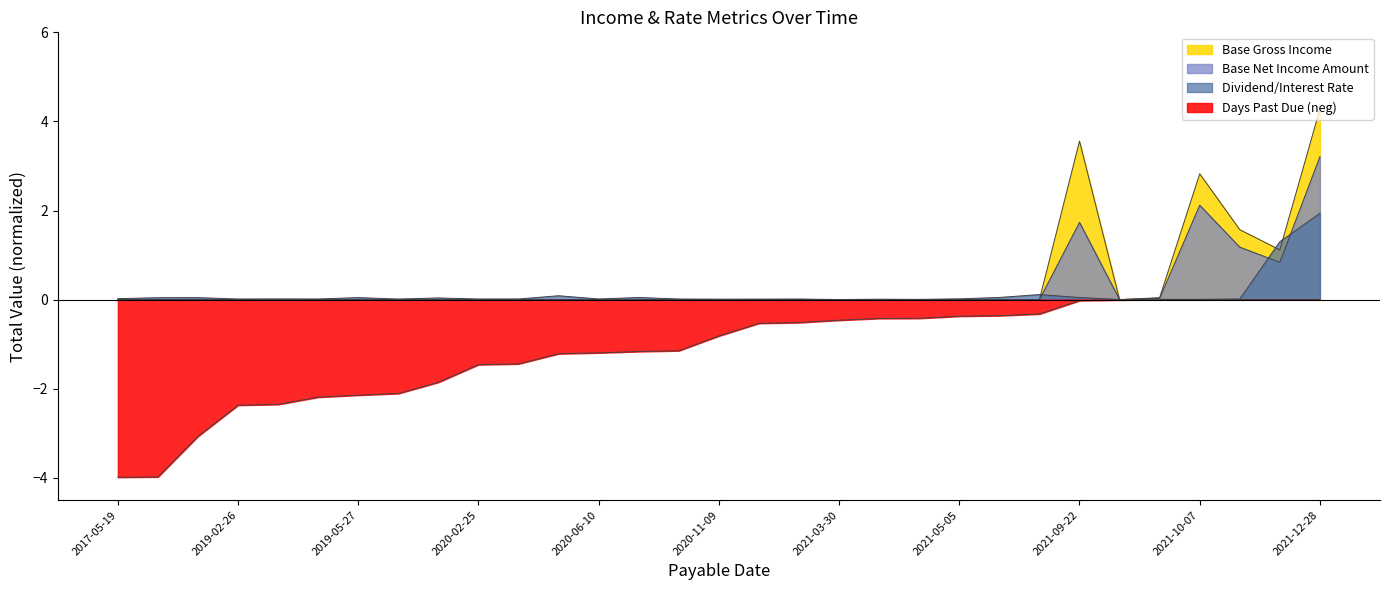

Reading left to right, list all the values displayed in this chart.

Base Gross Income: 2017-05-19=0.0	2017-05-22=0.0	2018-05-22=0.0	2019-02-26=0.0	2019-03-05=0.0	2019-05-09=0.0	2019-05-27=0.0	2019-06-11=0.0	2019-09-20=0.0	2020-02-25=0.0	2020-03-03=0.0	2020-06-02=0.0	2020-06-10=0.0	2020-06-22=0.0	2020-06-29=0.0	2020-11-09=0.0	2021-03-02=0.0	2021-03-09=0.0	2021-03-30=0.0	2021-04-15=0.0	2021-04-16=0.0	2021-05-05=0.0	2021-05-10=0.0	2021-05-25=0.0	2021-09-22=3.6	2021-09-28=0.0	2021-10-01=0.0	2021-10-07=2.8	2021-10-27=1.6	2021-11-28=1.1	2021-12-28=4.3
Base Net Income Amount: 2017-05-19=0.0	2017-05-22=0.0	2018-05-22=0.0	2019-02-26=0.0	2019-03-05=0.0	2019-05-09=0.0	2019-05-27=0.0	2019-06-11=0.0	2019-09-20=0.0	2020-02-25=0.0	2020-03-03=0.0	2020-06-02=0.0	2020-06-10=0.0	2020-06-22=0.0	2020-06-29=0.0	2020-11-09=0.0	2021-03-02=0.0	2021-03-09=0.0	2021-03-30=0.0	2021-04-15=0.0	2021-04-16=0.0	2021-05-05=0.0	2021-05-10=0.0	2021-05-25=0.0	2021-09-22=1.7	2021-09-28=0.0	2021-10-01=0.0	2021-10-07=2.1	2021-10-27=1.2	2021-11-28=0.8	2021-12-28=3.2
Dividend/Interest Rate: 2017-05-19=0.0	2017-05-22=0.0	2018-05-22=0.0	2019-02-26=0.0	2019-03-05=0.0	2019-05-09=0.0	2019-05-27=0.0	2019-06-11=0.0	2019-09-20=0.0	2020-02-25=0.0	2020-03-03=0.0	2020-06-02=0.1	2020-06-10=0.0	2020-06-22=0.0	2020-06-29=0.0	2020-11-09=0.0	2021-03-02=0.0	2021-03-09=0.0	2021-03-30=0.0	2021-04-15=0.0	2021-04-16=0.0	2021-05-05=0.0	2021-05-10=0.0	2021-05-25=0.1	2021-09-22=0.0	2021-09-28=0.0	2021-10-01=0.0	2021-10-07=0.0	2021-10-27=0.0	2021-11-28=1.3	2021-12-28=1.9
Days Past Due: 2017-05-19=-4.0	2017-05-22=-4.0	2018-05-22=-3.1	2019-02-26=-2.4	2019-03-05=-2.4	2019-05-09=-2.2	2019-05-27=-2.1	2019-06-11=-2.1	2019-09-20=-1.9	2020-02-25=-1.5	2020-03-03=-1.4	2020-06-02=-1.2	2020-06-10=-1.2	2020-06-22=-1.2	2020-06-29=-1.1	2020-11-09=-0.8	2021-03-02=-0.5	2021-03-09=-0.5	2021-03-30=-0.5	2021-04-15=-0.4	2021-04-16=-0.4	2021-05-05=-0.4	2021-05-10=-0.4	2021-05-25=-0.3	2021-09-22=-0.0	2021-09-28=-0.0	2021-10-01=0.0	2021-10-07=0.0	2021-10-27=0.0	2021-11-28=0.0	2021-12-28=0.0